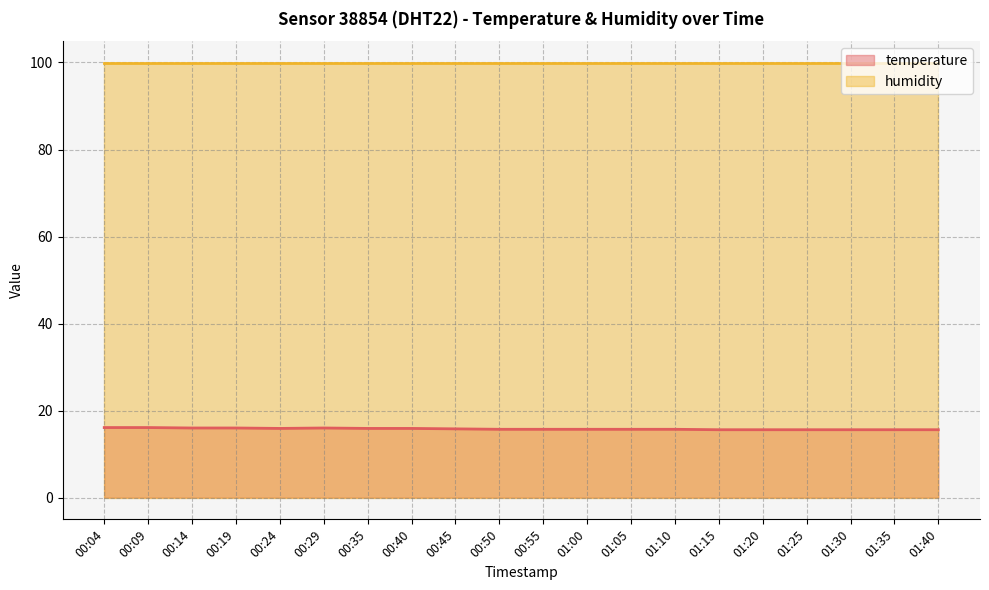

Reading left to right, list all the values displayed in this chart.

16.1	16.1	16.0	16.0	15.9	16.0	15.9	15.9	15.8	15.7	15.7	15.7	15.7	15.7	15.6	15.6	15.6	15.6	15.6	15.6